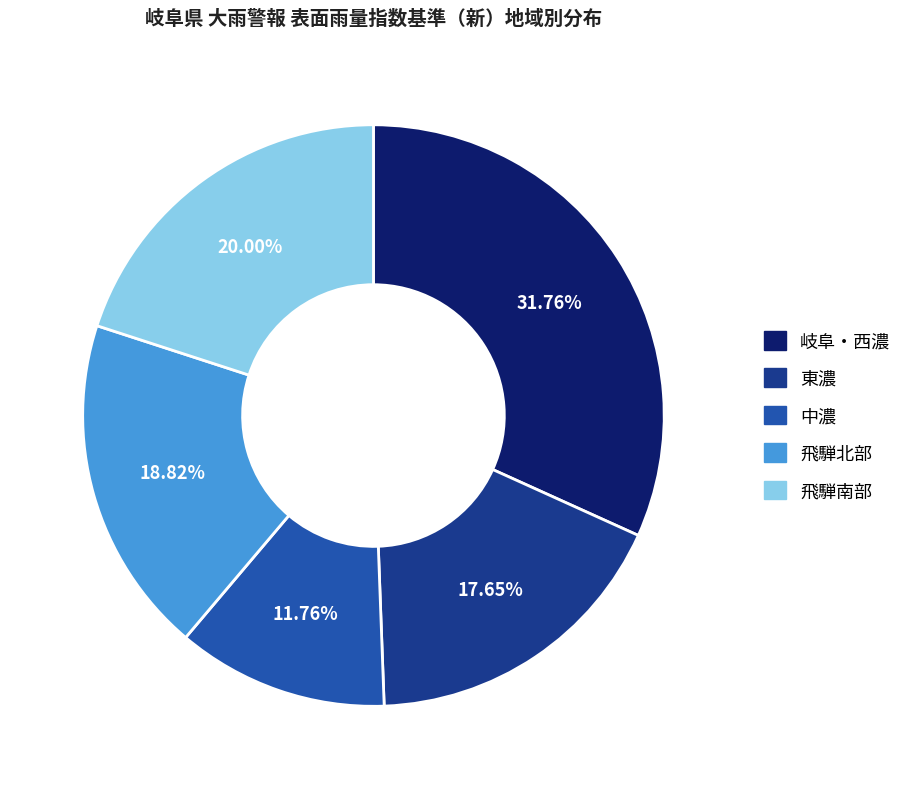

What is the ratio of the value at 東濃 to the value at 飛騨南部?

0.9